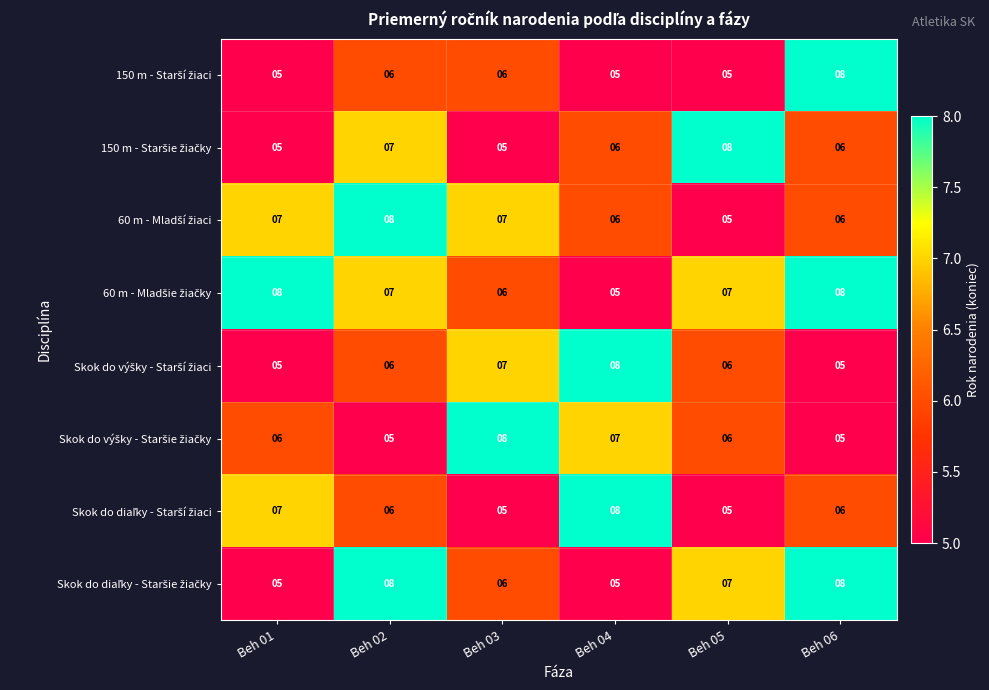

At which category is the sum across all series the highest?

Beh 02